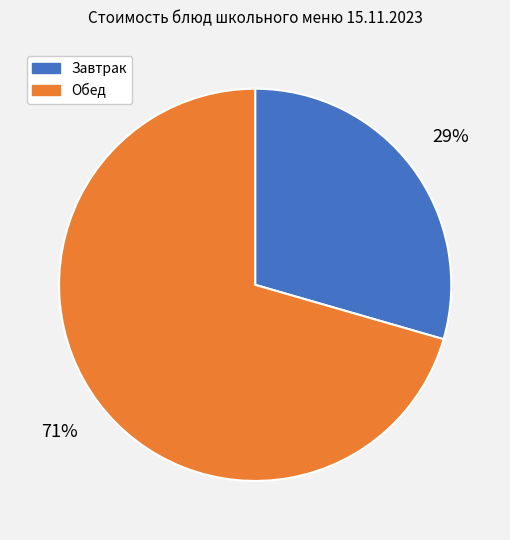

Which slice is the smallest?

Завтрак